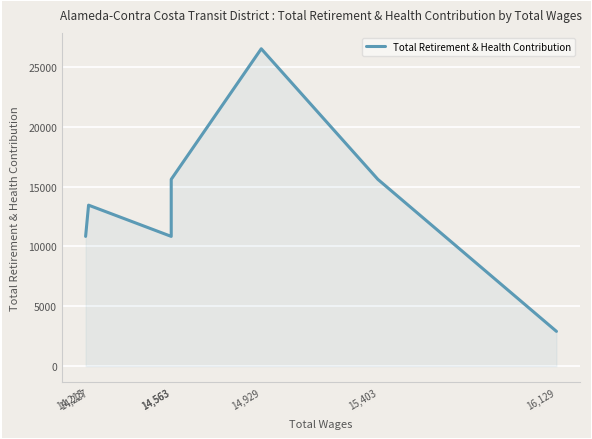

Which category has the highest value across all series?

14,929